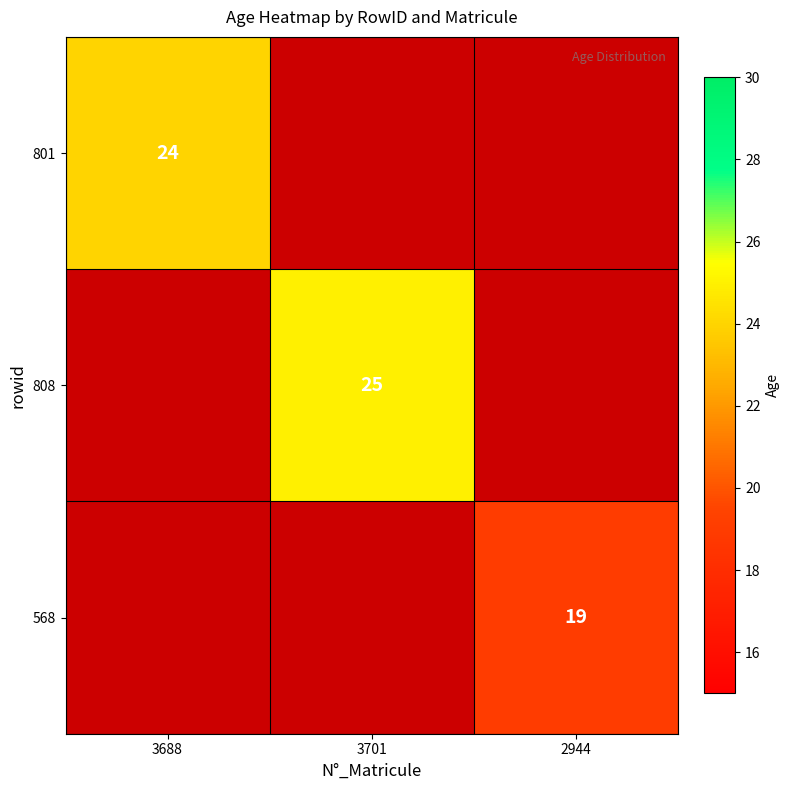

The value of 801 at 3688 is 40. True or false?

False